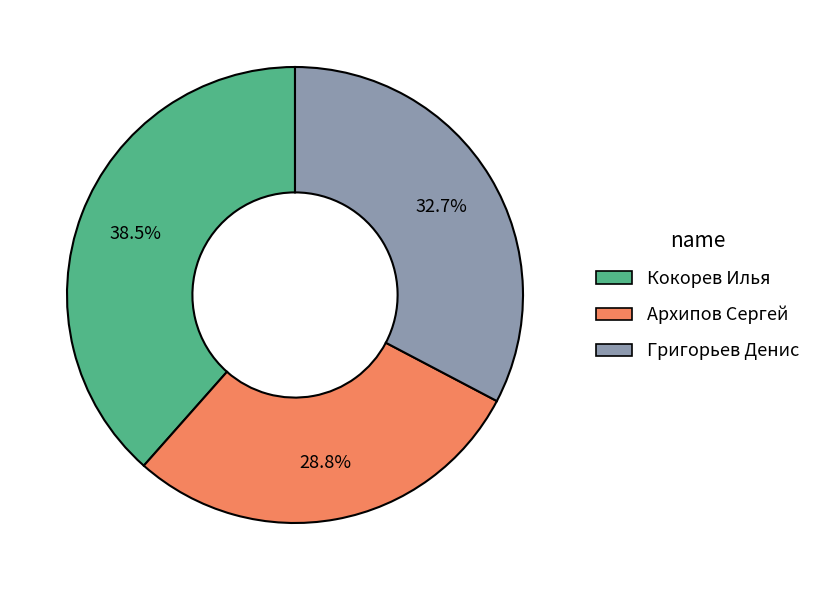

Do Архипов Сергей and Кокорев Илья together represent more than half of the pie?

Yes